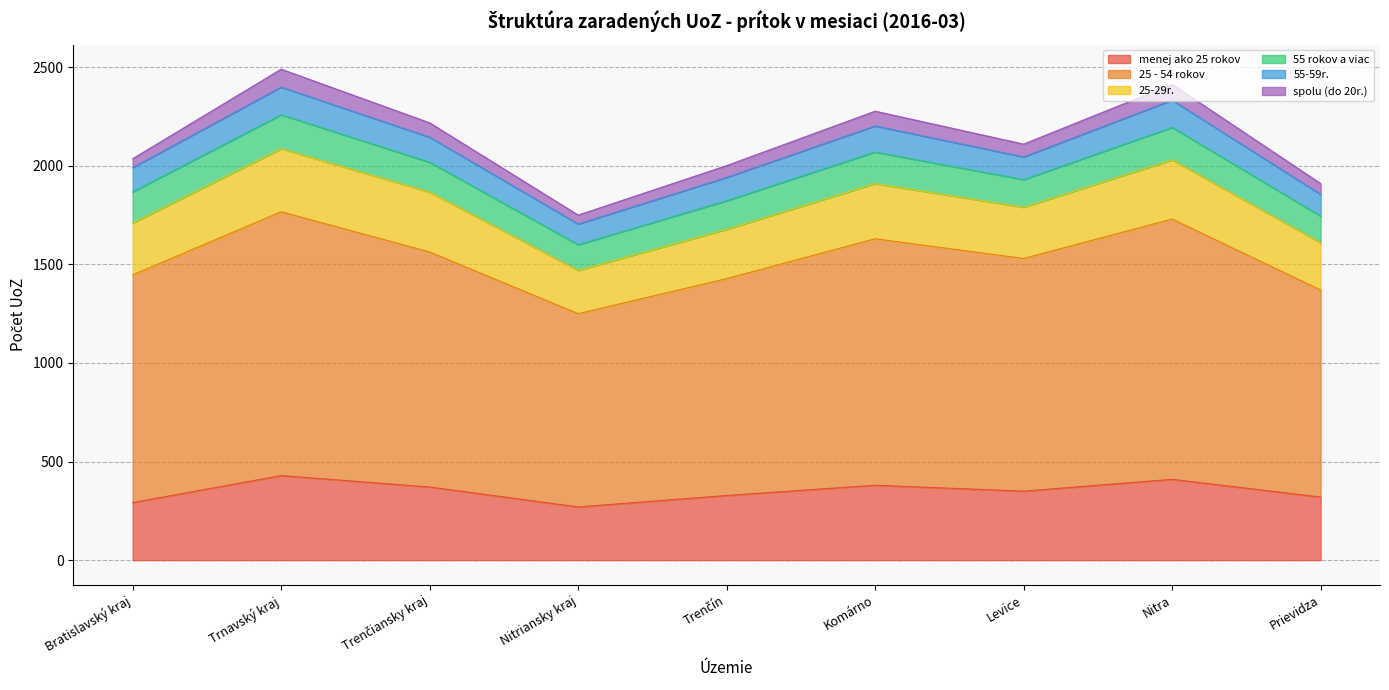

Which series has the largest total across all categories?

25 - 54 rokov